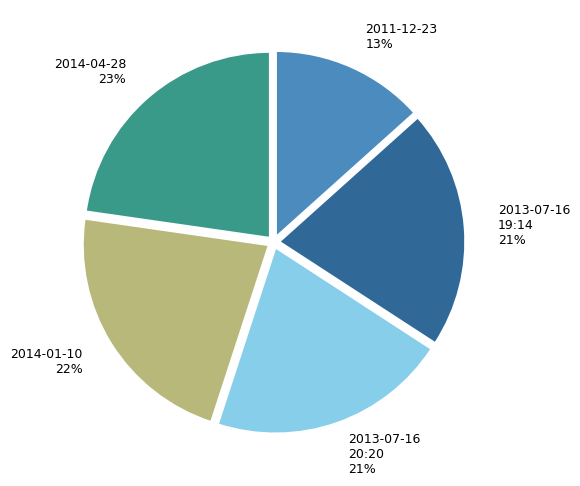

Is there any slice that represents more than half of the pie?

No